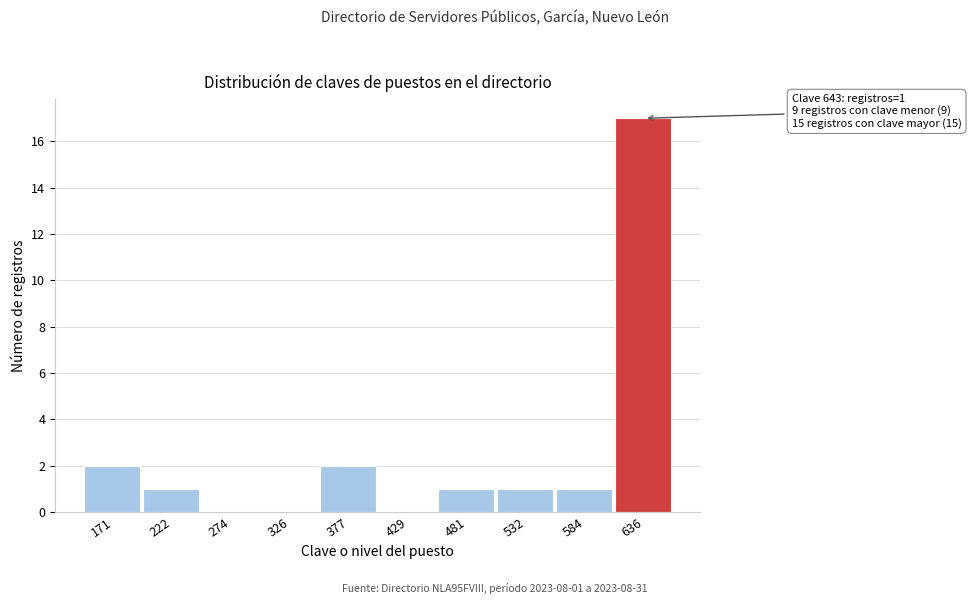

Reading left to right, transcribe all the data shown in this chart.

171=2	222=1	274=0	326=0	377=2	429=0	481=1	532=1	584=1	636=17